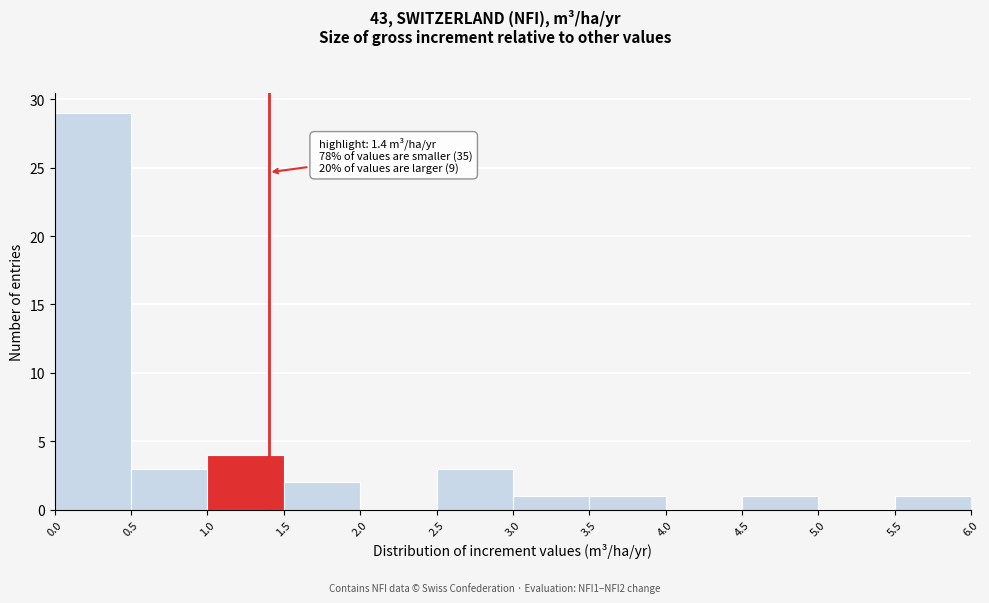

Over which range of the x-axis is the bar tallest?

0.0 to 0.5